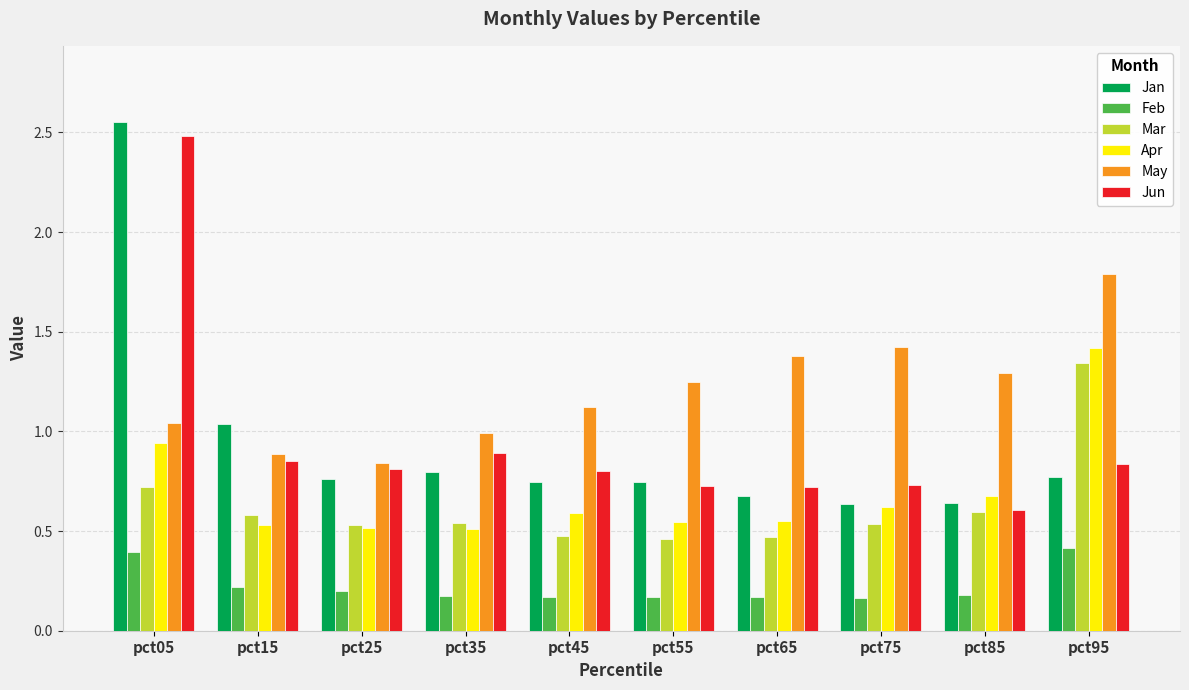

Which series has the largest total across all categories?

May